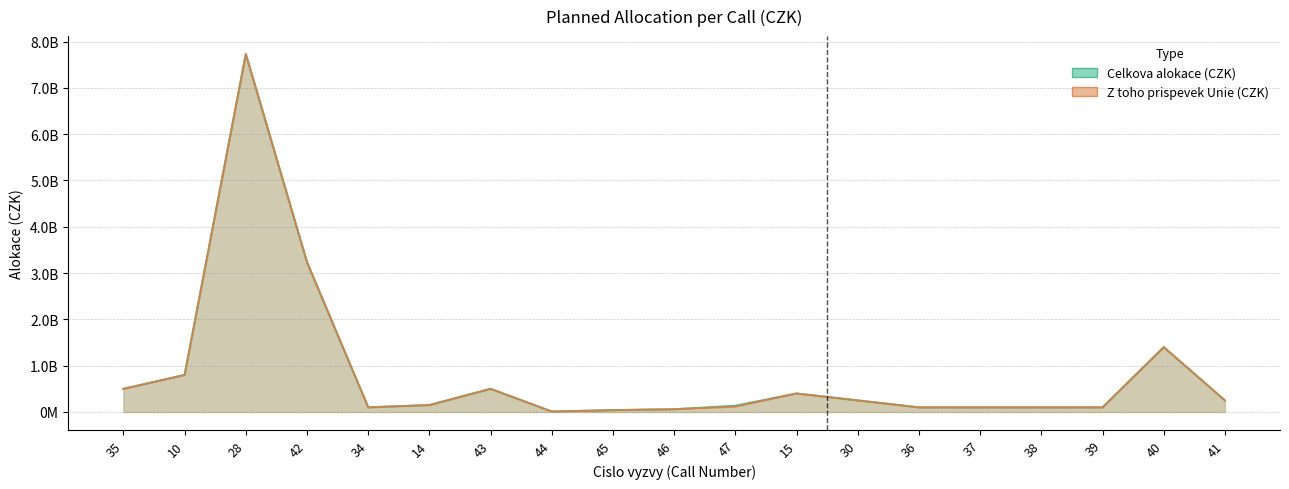

True or false: Celkova alokace (CZK) has more than 1 interior local peaks.

True